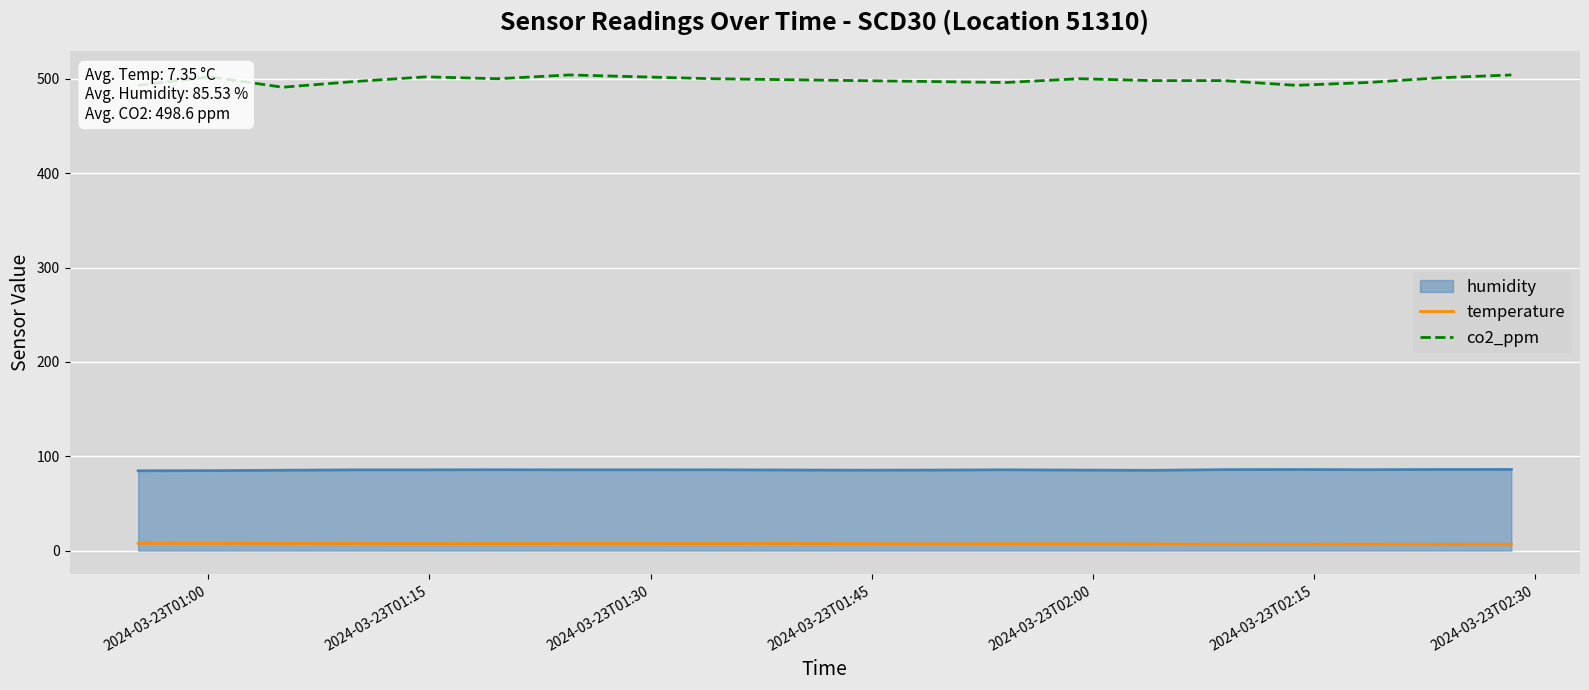

What are all the series names shown in the legend?

humidity, temperature, co2_ppm